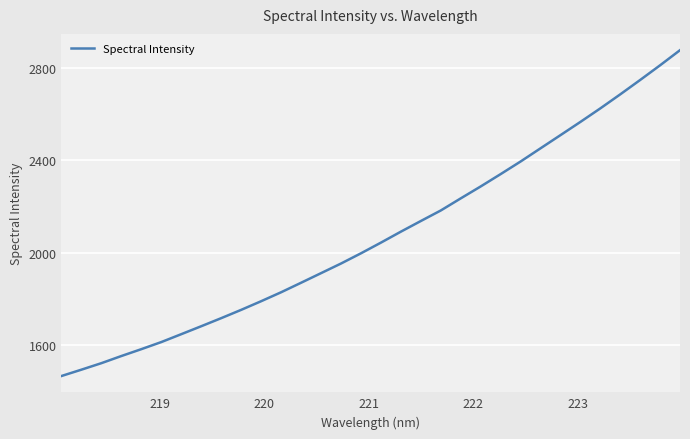

What is the greatest value displayed?

2877.2